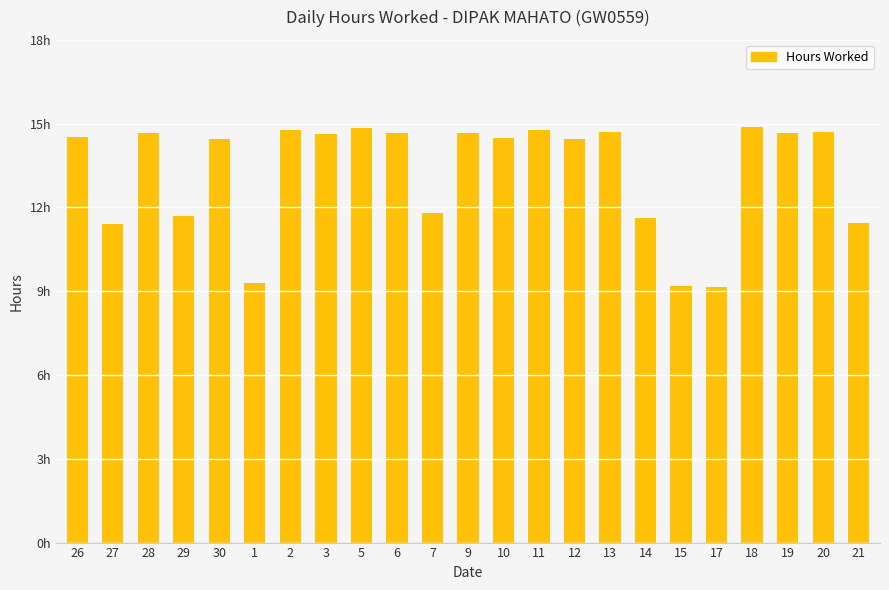

What is the greatest value displayed?

14.9